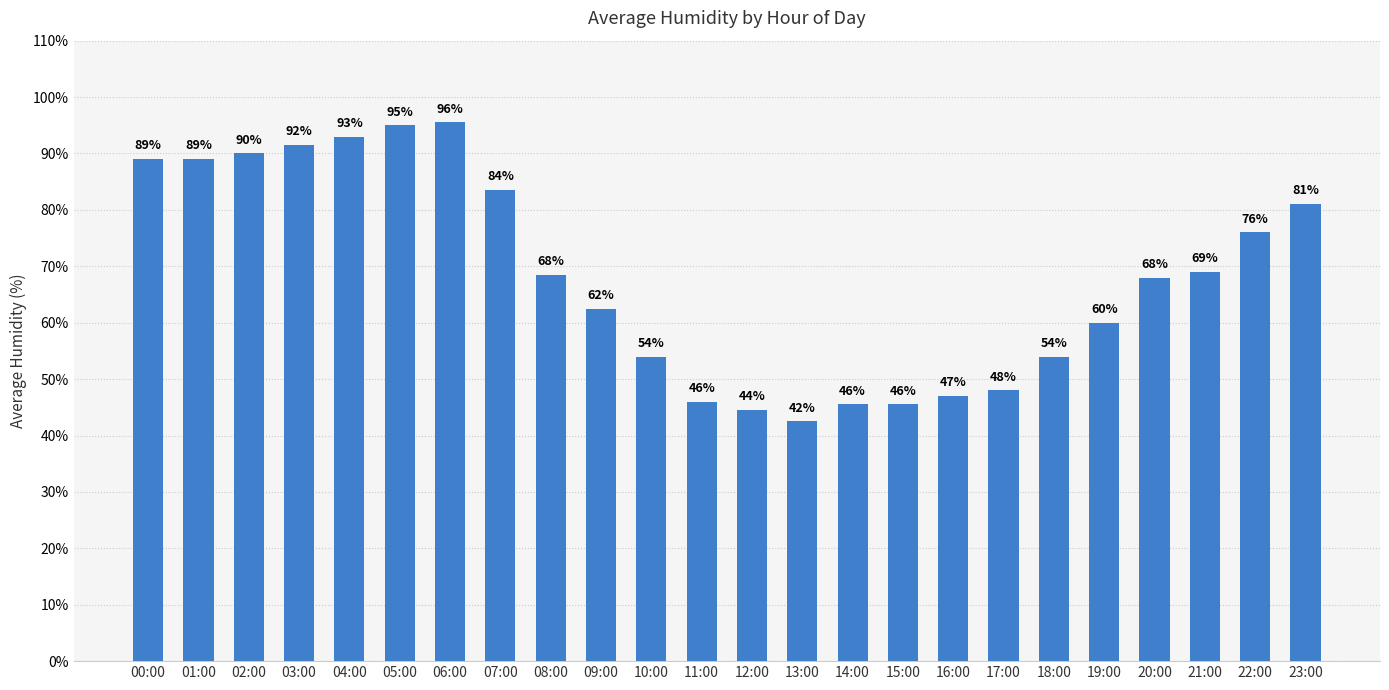

What is the difference between the values at 09:00 and 12:00?

18.0